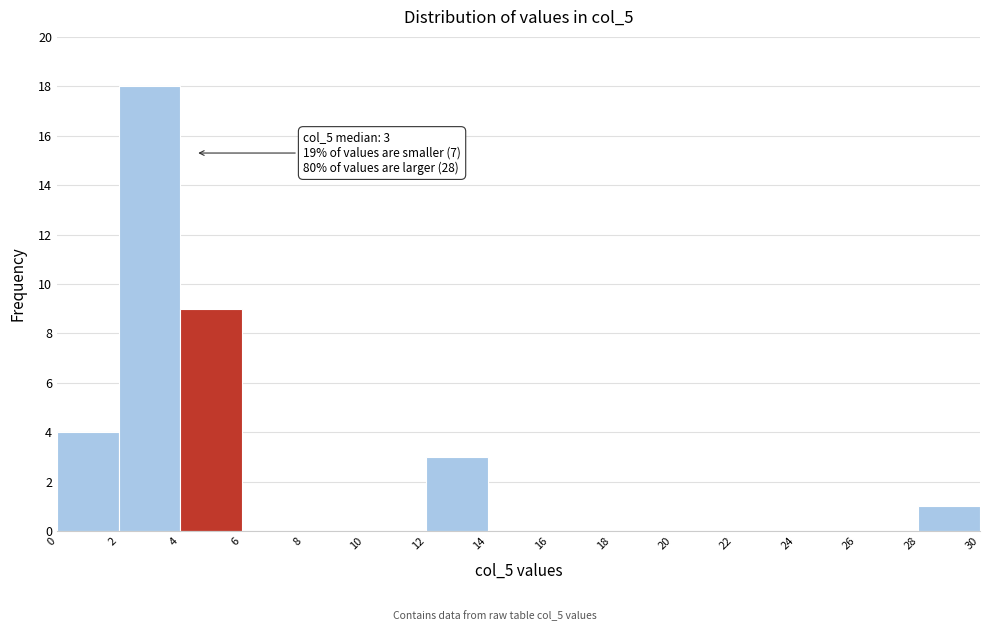

Which range on the x-axis has the tallest bar?

2 to 4